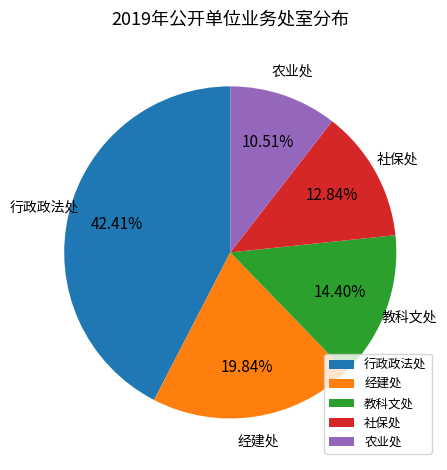

Which category has the smallest portion of the pie?

农业处